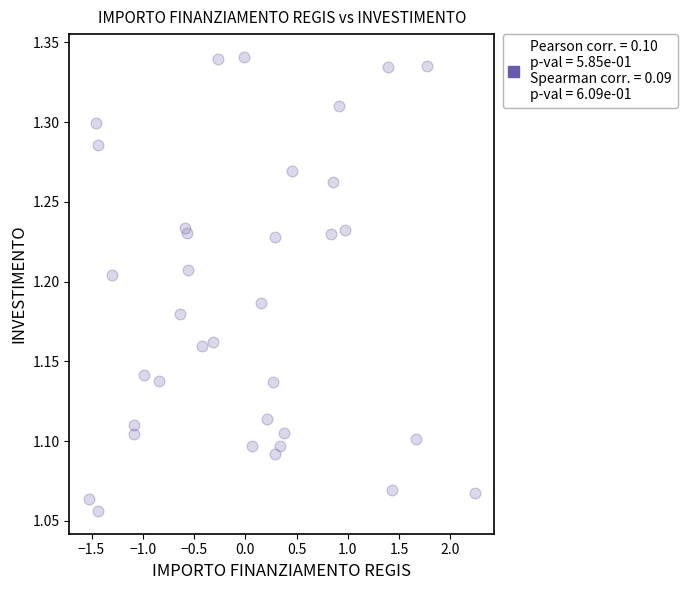

What is the range of X values (max minus min)?

3.8